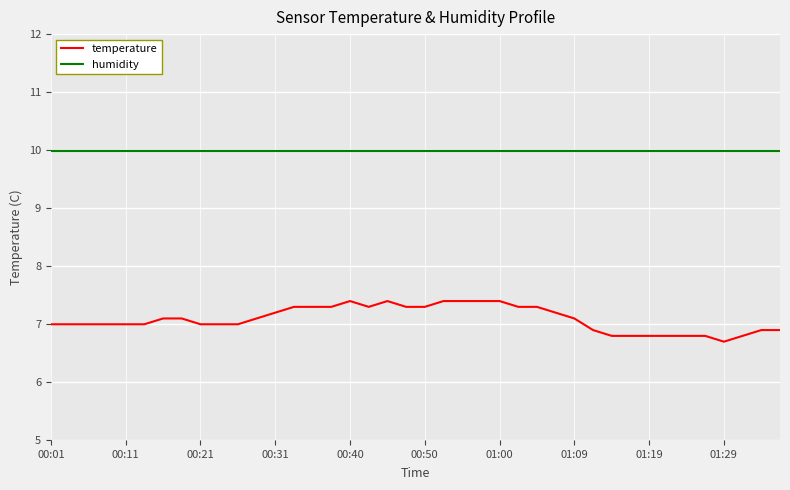

True or false: temperature and humidity cross at least once.

False